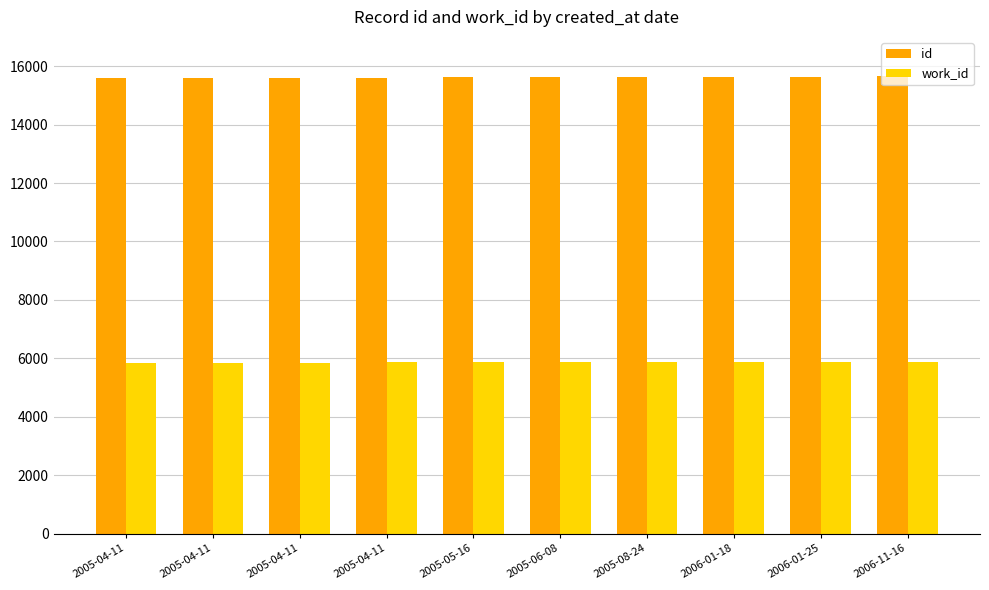

What is the average value of the work_id series?

5875